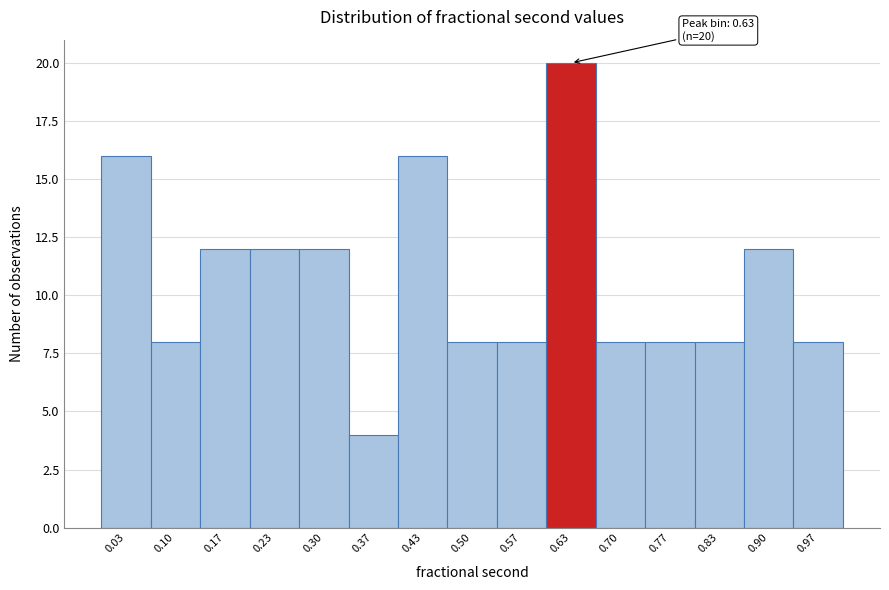

Which range on the x-axis has the tallest bar?

0.60 to 0.67